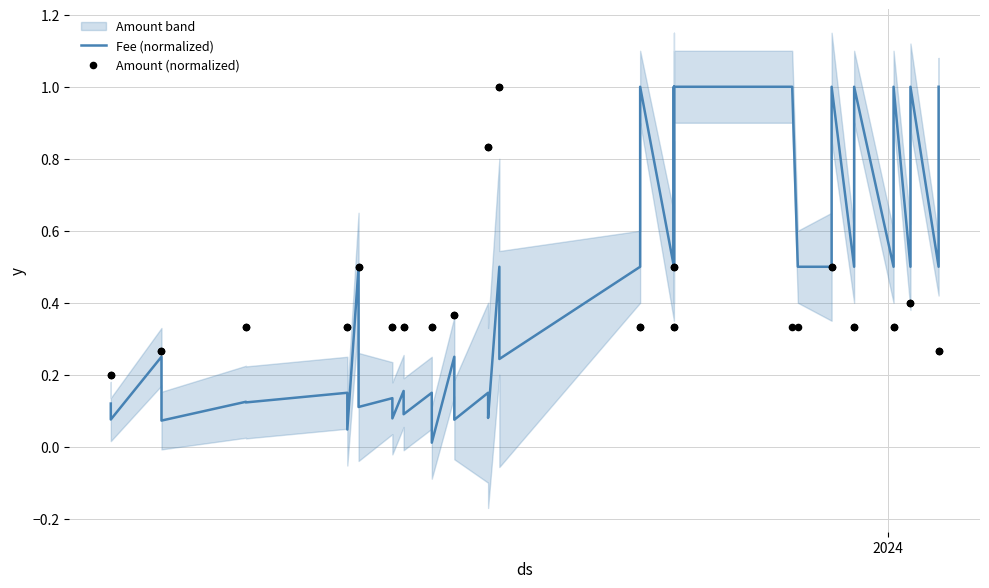

Which series reaches the maximum Y coordinate?

Fee (normalized)